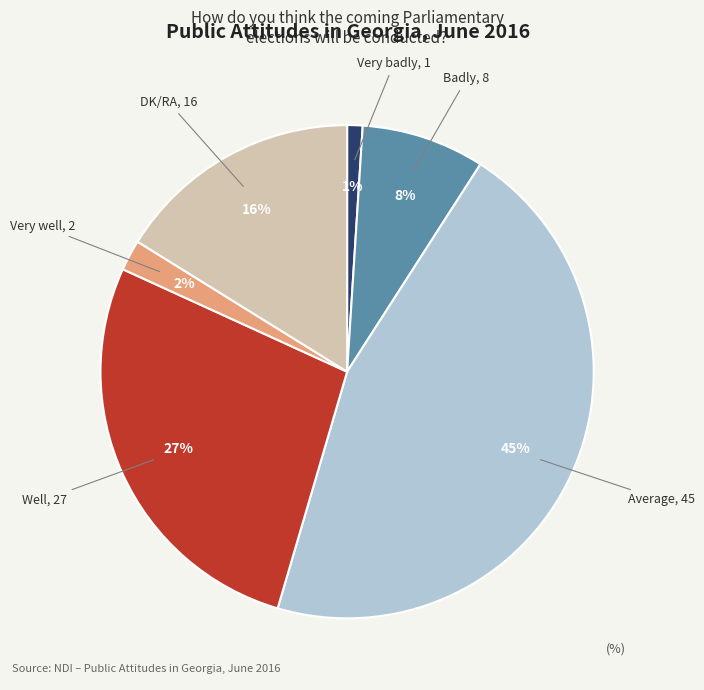

Is it true that Well is 27% of the pie?

True